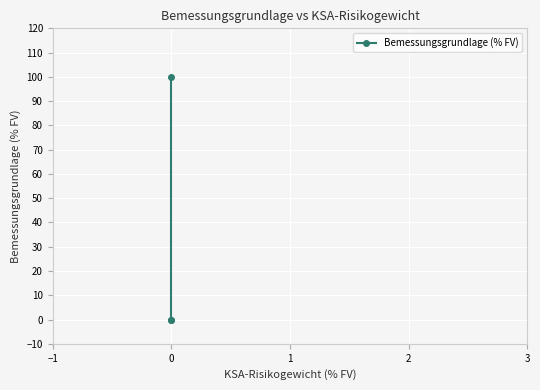

Is this an area chart (filled region under the line)?

No